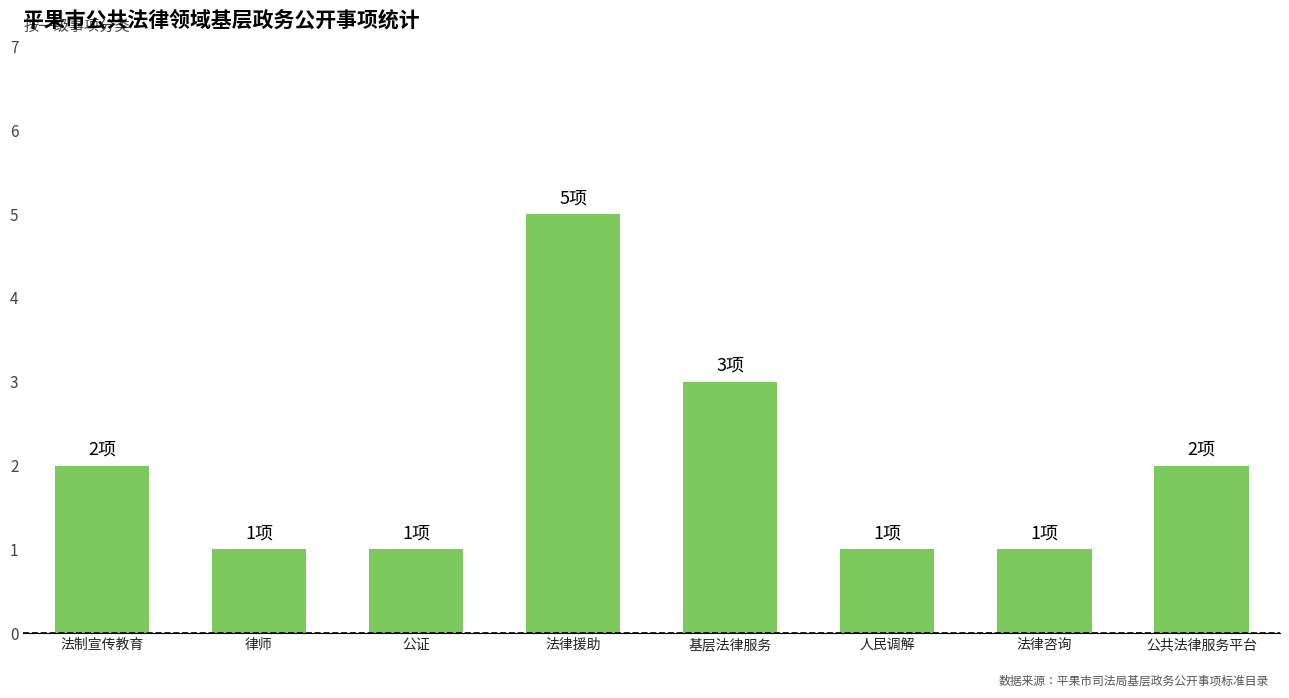

What value does the data have at 法律援助?

5